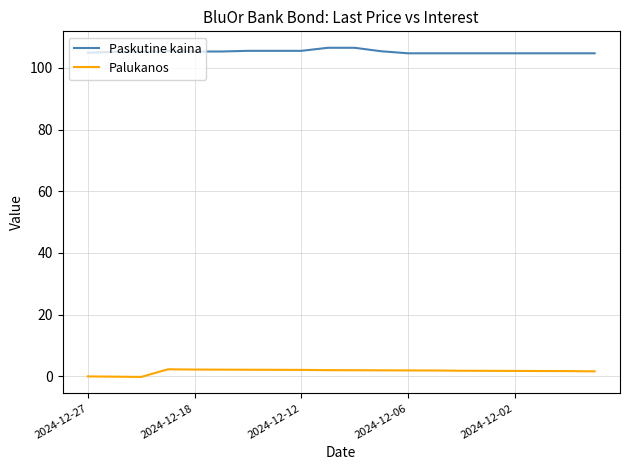

Which series has the largest total across all categories?

Paskutine kaina